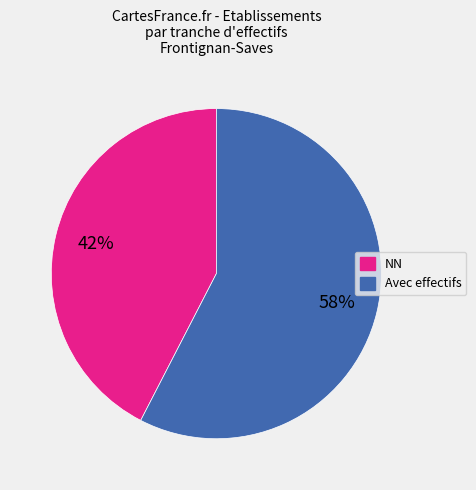

To the nearest percent, what is the average slice percentage?

50%